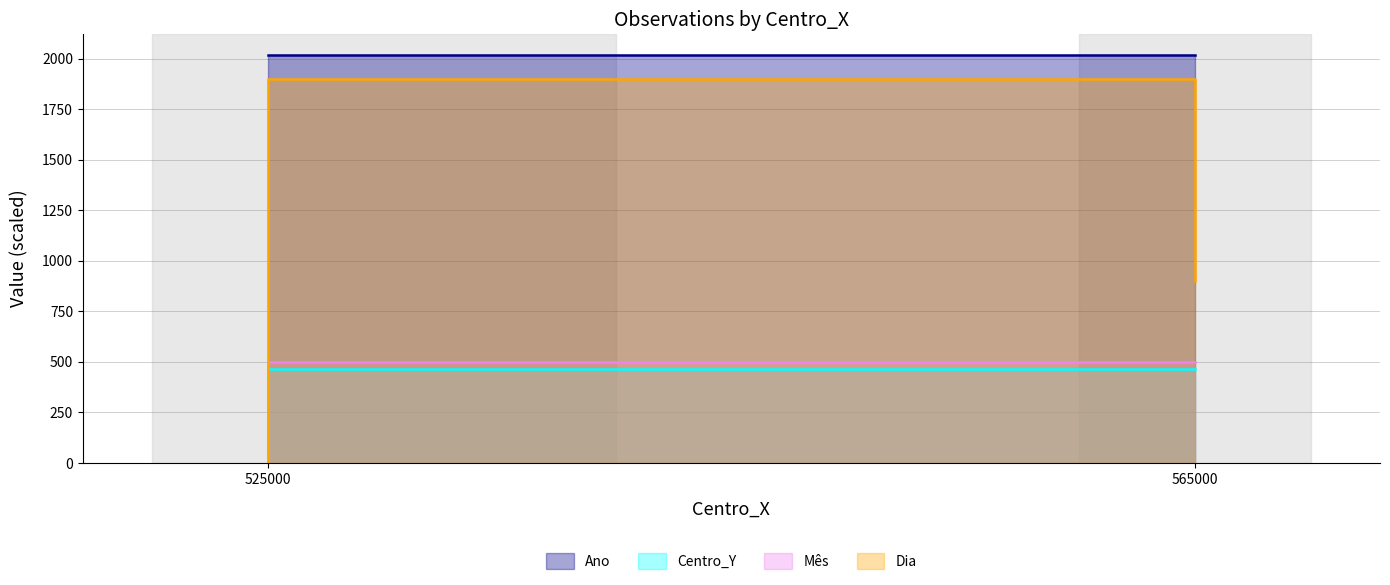

Is the value of Ano at 525000 greater than the value of Dia at 525000?

Yes